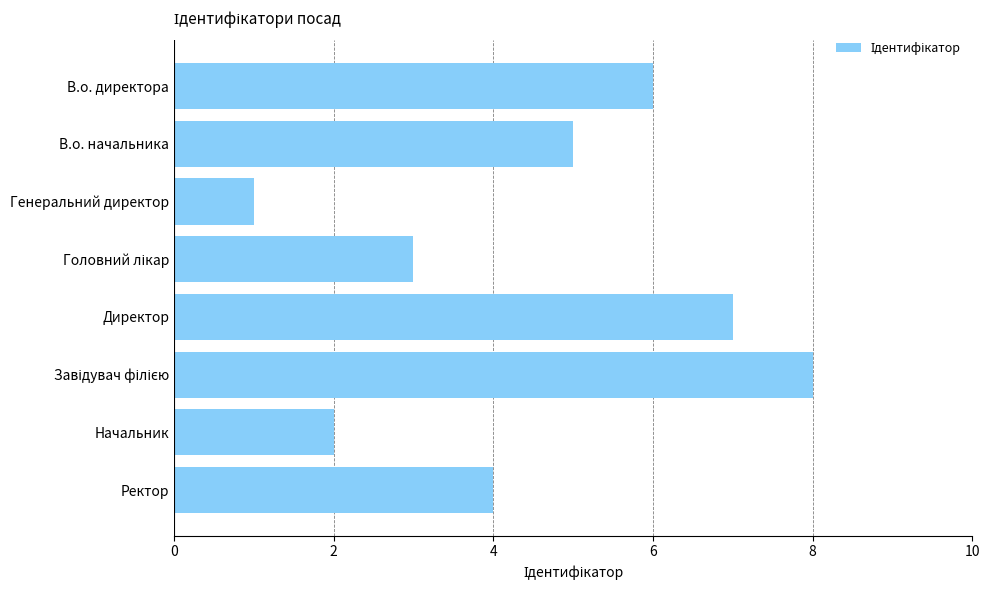

What is the label of the 2nd bar from the top?

В.о. начальника